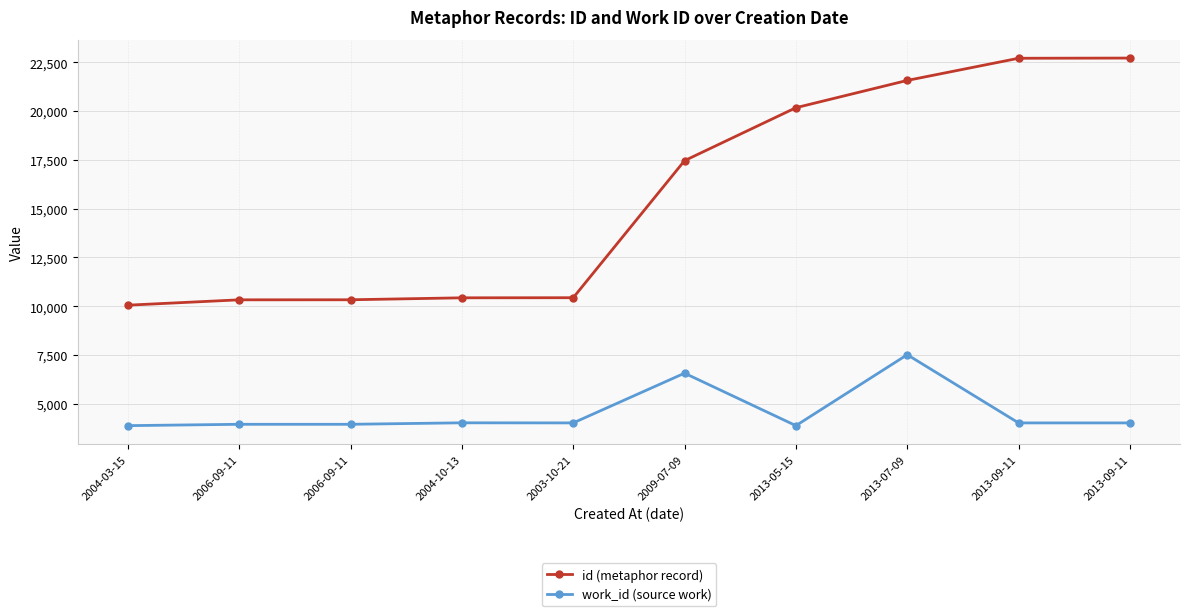

How many distinct data groups are displayed?

2